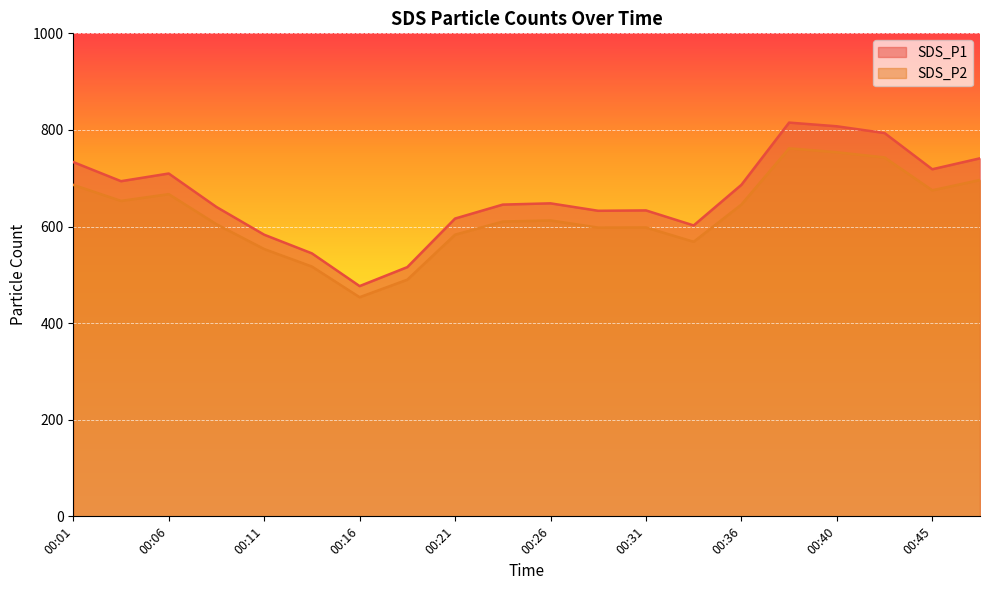

Where is the first local minimum for SDS_P1?

00:03